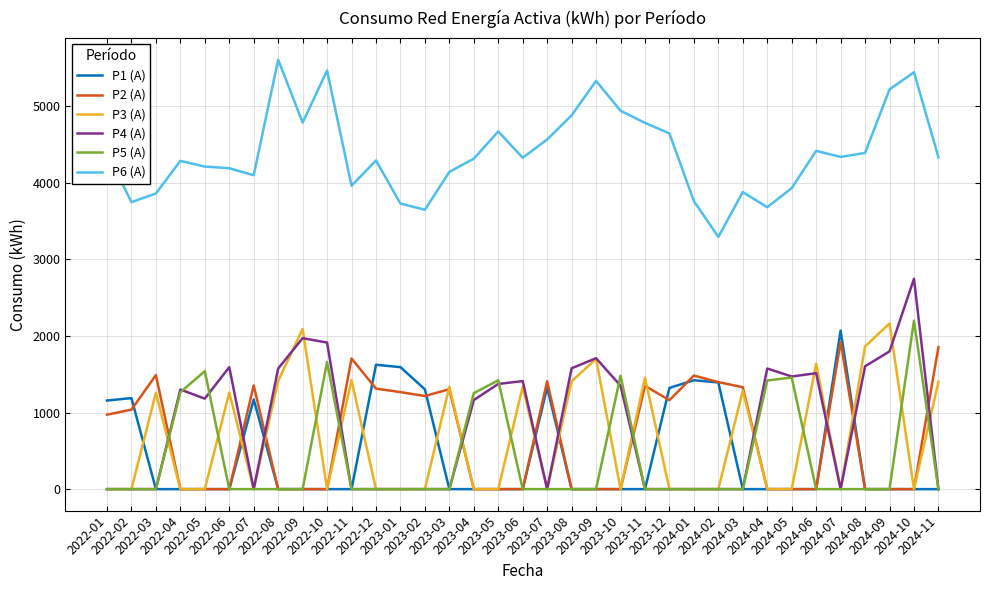

What position from the left is 2023-04?

16